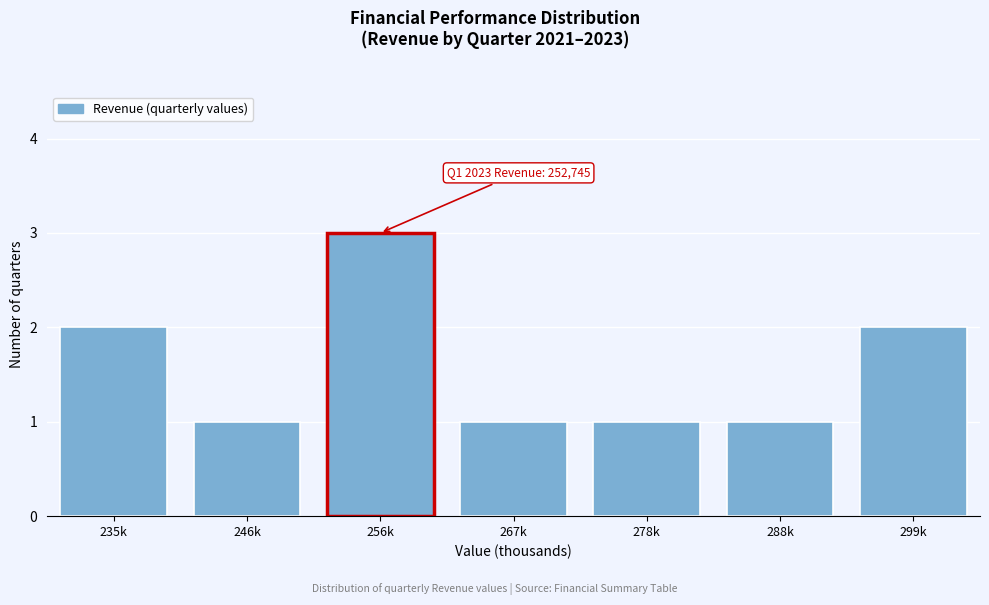

Reading right to left, extract all data points from this chart.

299k=2	288k=1	278k=1	267k=1	256k=3	246k=1	235k=2